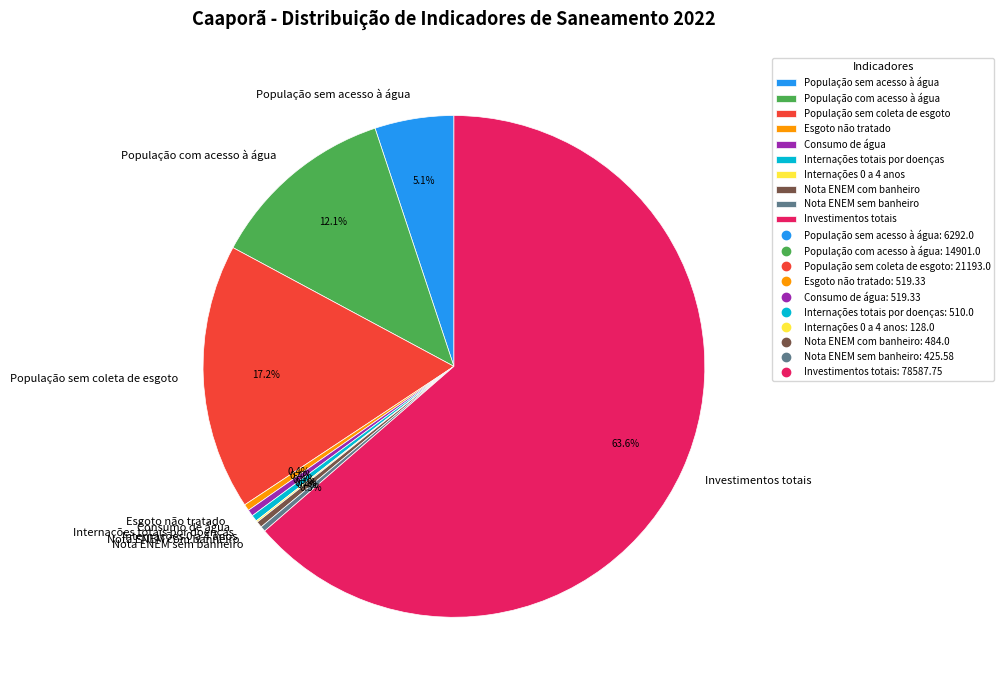

What is the ratio of the value at População com acesso à água to the value at Nota ENEM com banheiro?

30.8